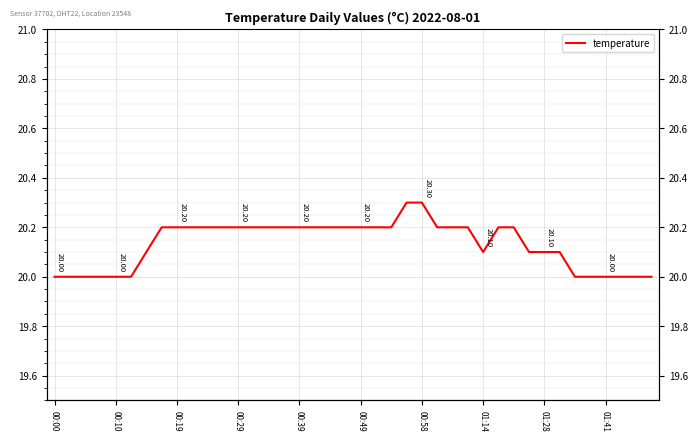

True or false: the data has more than 2 interior local peaks.

False